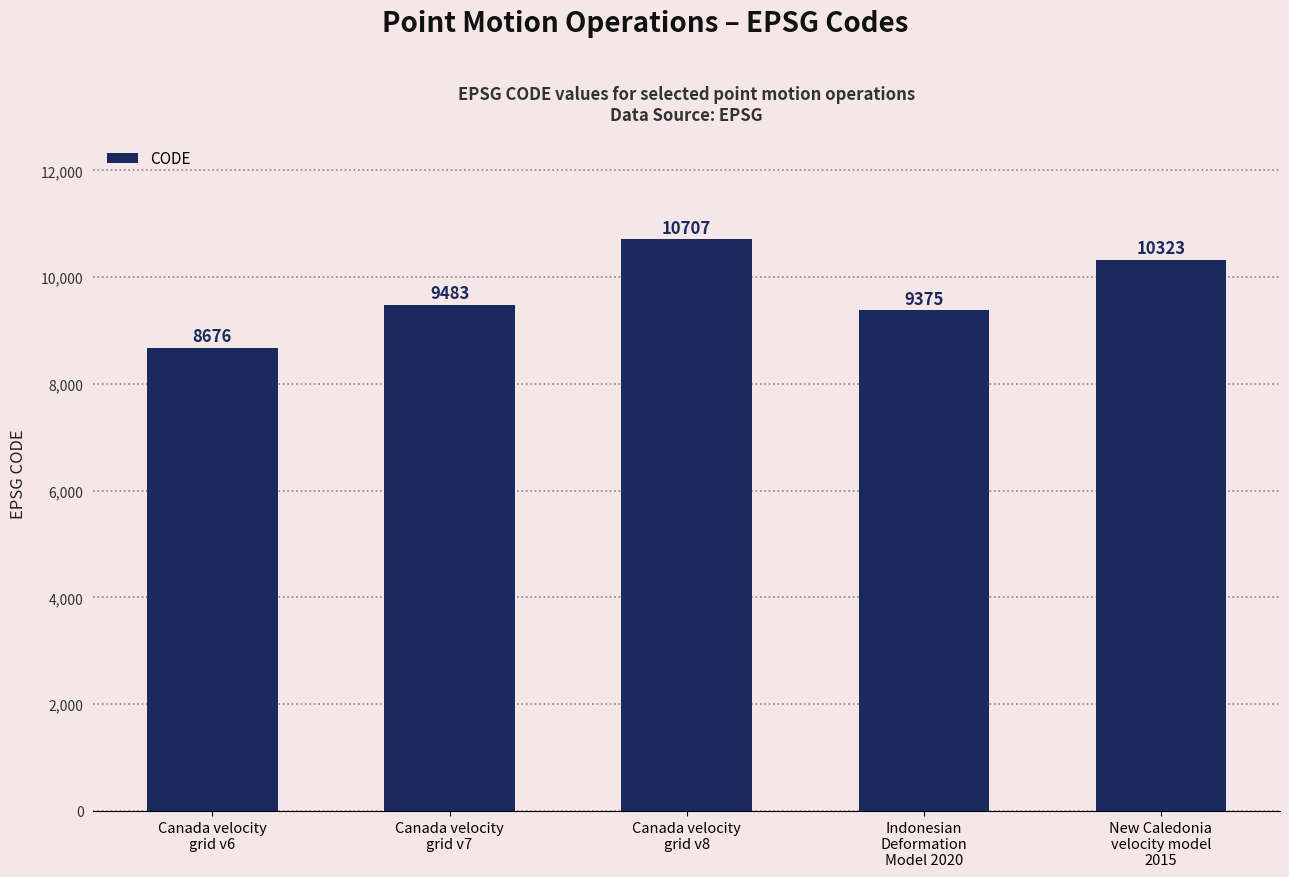

Reading left to right, what are all the values shown in this chart?

8676	9483	10707	9375	10323